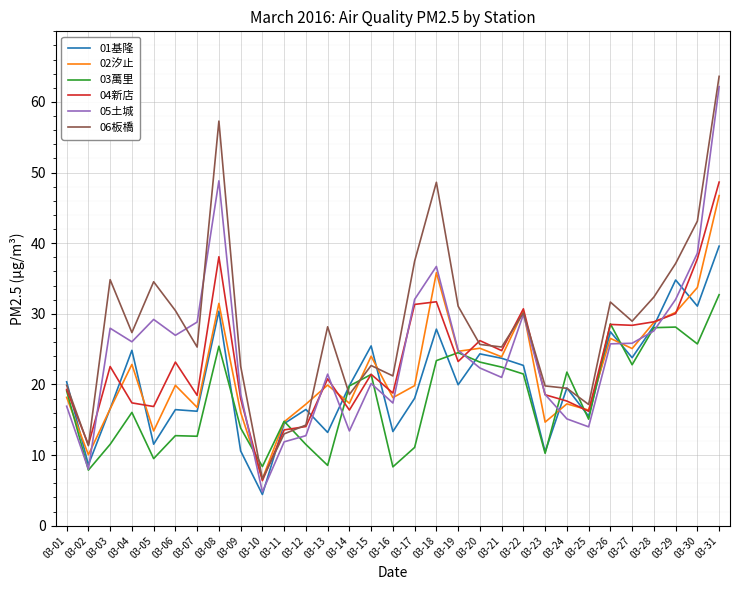

How many lines are shown in the chart?

6